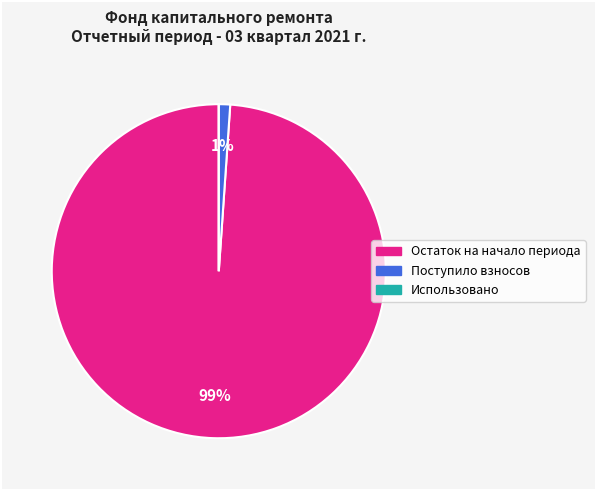

To the nearest percent, what is the combined percentage of Поступило взносов and Остаток на начало периода?

100%